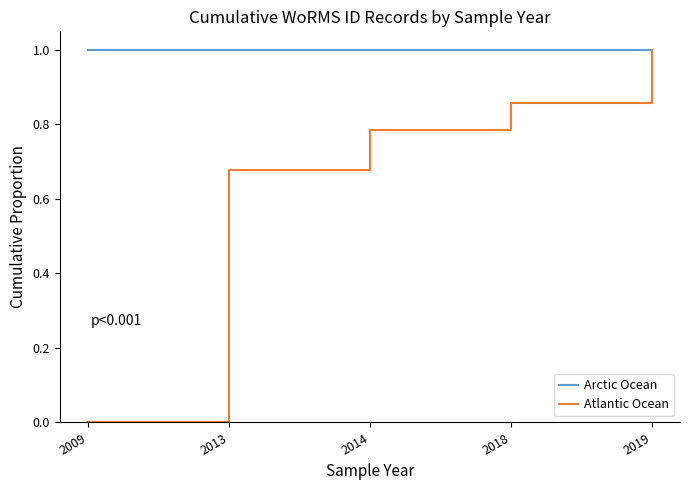

Which series has the largest range (max minus min)?

Atlantic Ocean